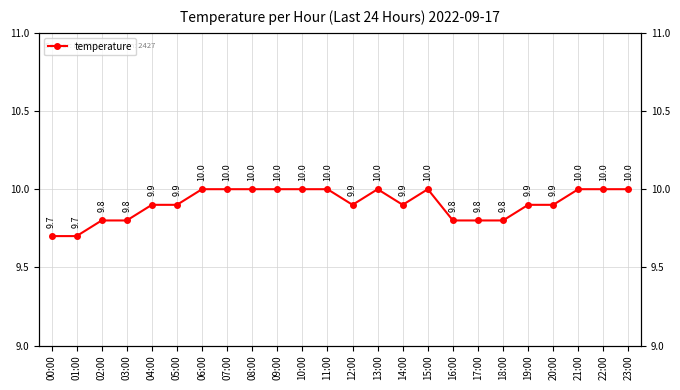

Rank the categories by value from lowest to highest.

00:00, 01:00, 02:00, 03:00, 16:00, 17:00, 18:00, 04:00, 05:00, 12:00, 14:00, 19:00, 20:00, 06:00, 07:00, 08:00, 09:00, 10:00, 11:00, 13:00, 15:00, 21:00, 22:00, 23:00